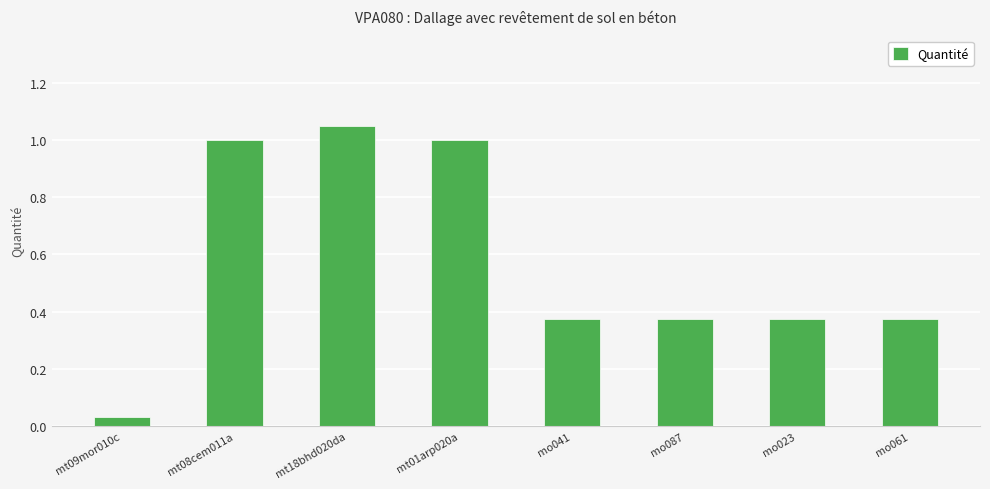

What position from the right is mt09mor010c?

8